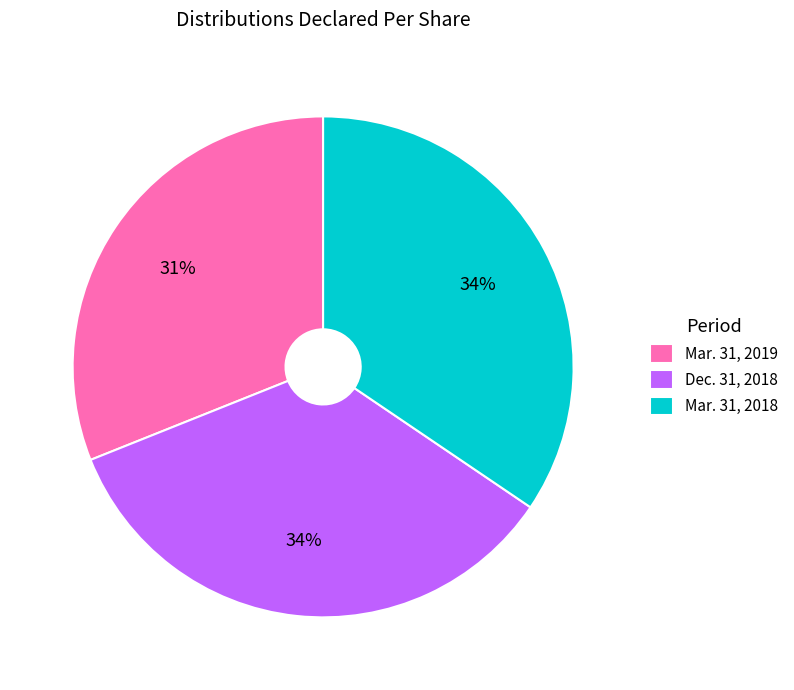

Combined, do Dec. 31, 2018 and Mar. 31, 2018 account for over 50%?

Yes